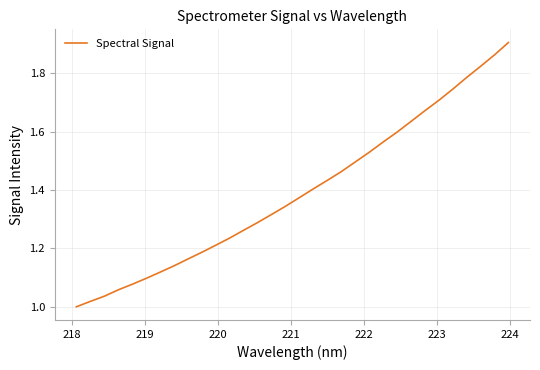

What is the average value?

1.4